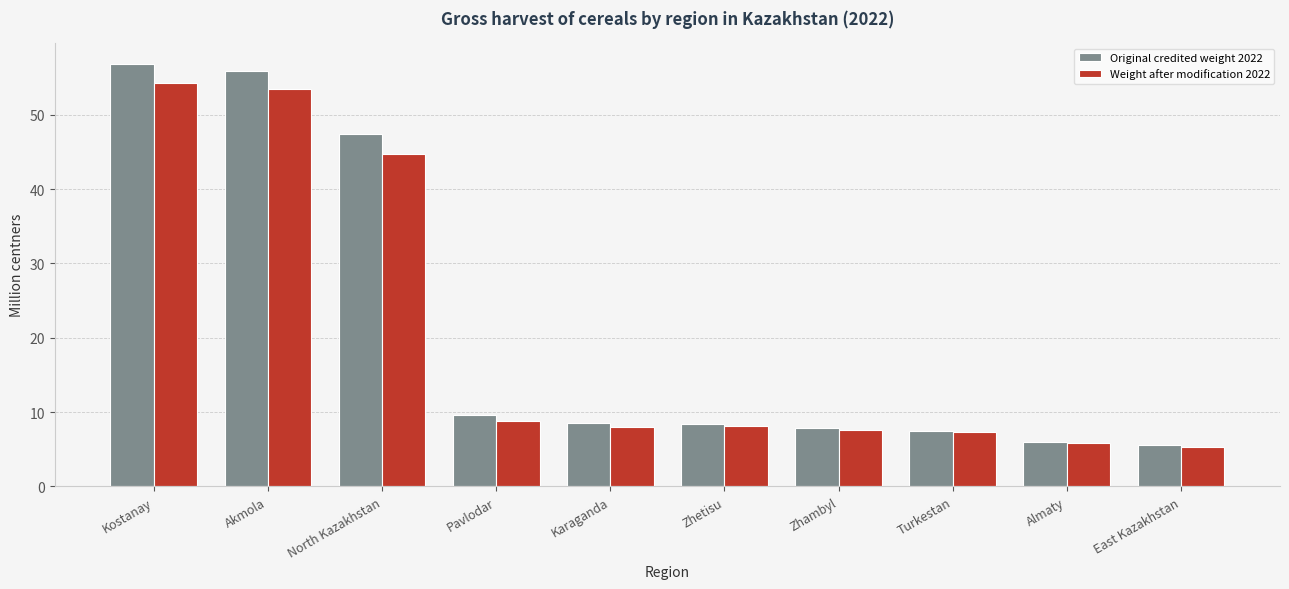

What is the difference between the Weight after modification 2022 values at Zhetisu and Kostanay?

46.1